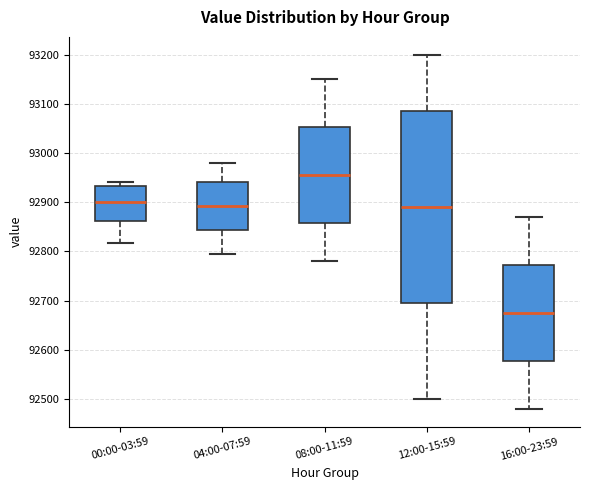

Reading left to right, transcribe this box plot: for each box, give where its median line is, the range the box spans, and where its two whiskers end, as read against the y-axis. The values are not printed on the chart, so give them approximately, as read against the axis.

00:00-03:59: median 92900, box 92860 to 92930, whiskers 92820 to 92940
04:00-07:59: median 92890, box 92840 to 92940, whiskers 92800 to 92980
08:00-11:59: median 92960, box 92860 to 93050, whiskers 92780 to 93150
12:00-15:59: median 92890, box 92700 to 93090, whiskers 92500 to 93200
16:00-23:59: median 92680, box 92580 to 92770, whiskers 92480 to 92870